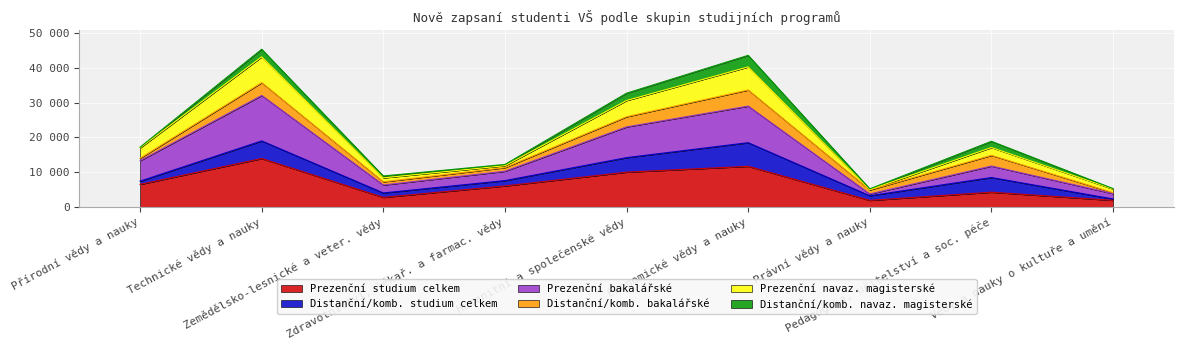

Does the chart display data point markers on the line(s)?

No